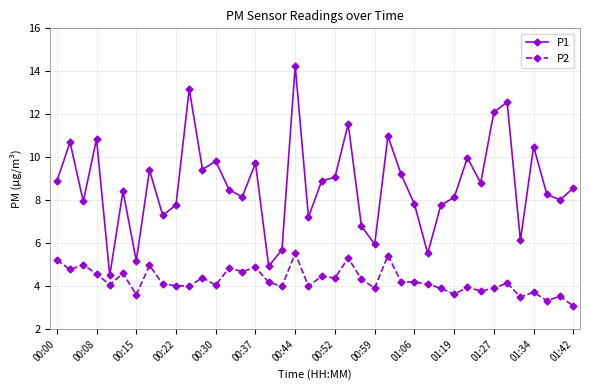

True or false: P2 and P1 intersect in this chart.

False